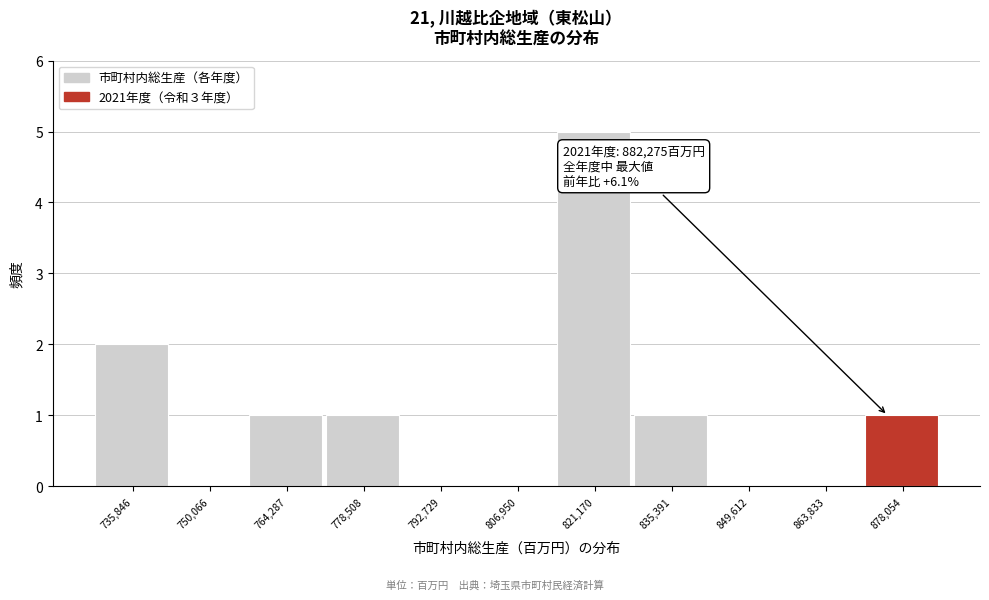

Reading left to right, transcribe all the data shown in this chart.

735,846=2	750,066=0	764,287=1	778,508=1	792,729=0	806,950=0	821,170=5	835,391=1	849,612=0	863,833=0	878,054=1